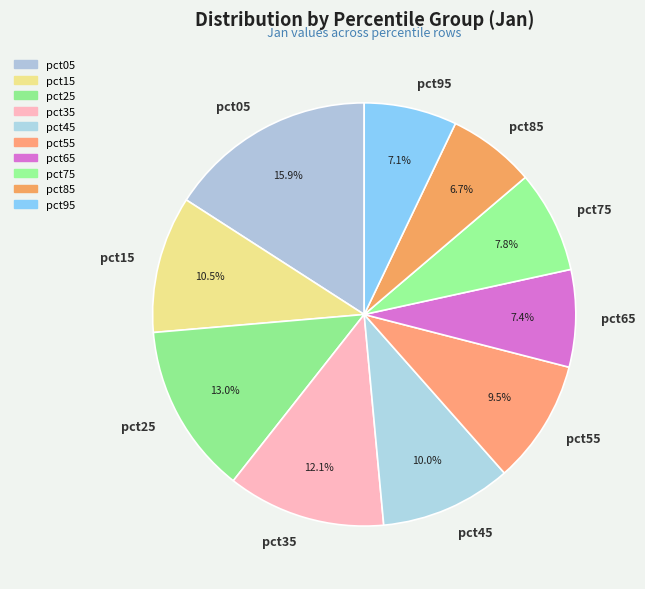

Do pct55 and pct85 together represent more than half of the pie?

No